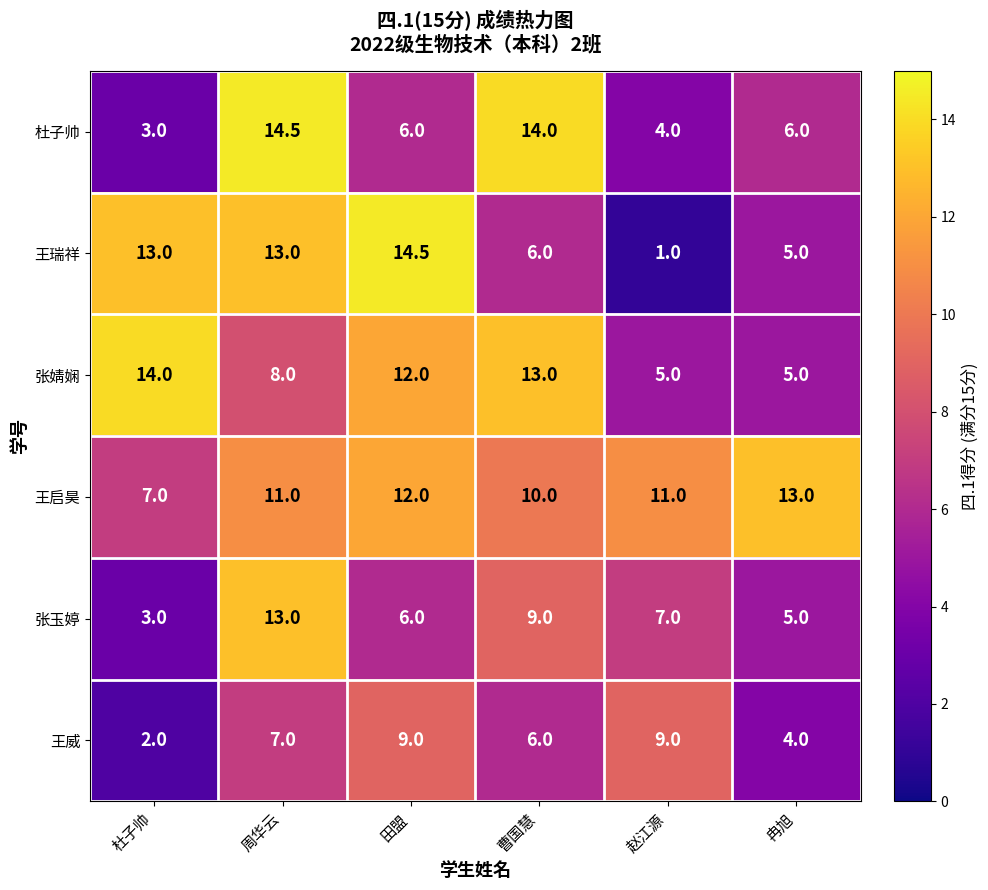

True or false: 张玉婷 has a value of 6.0 at 田盟.

True